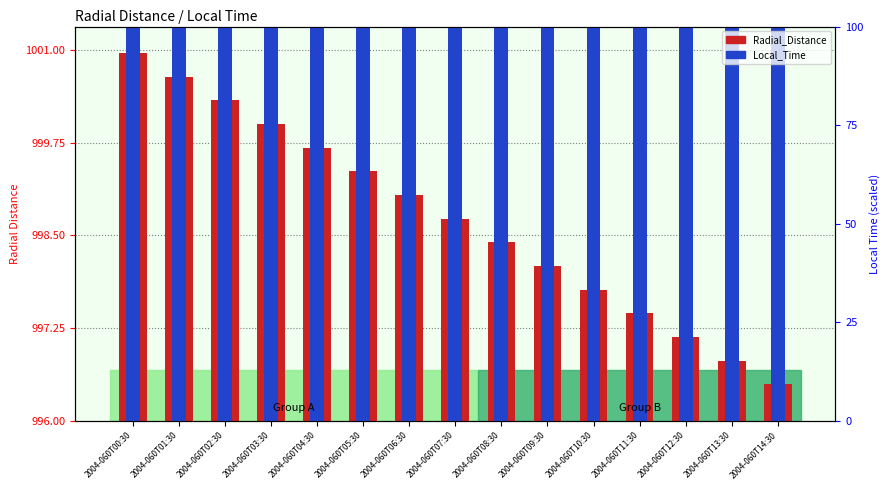

Rank the series at 2004-060T10:30 from lowest to highest value.

Local_Time, Radial_Distance